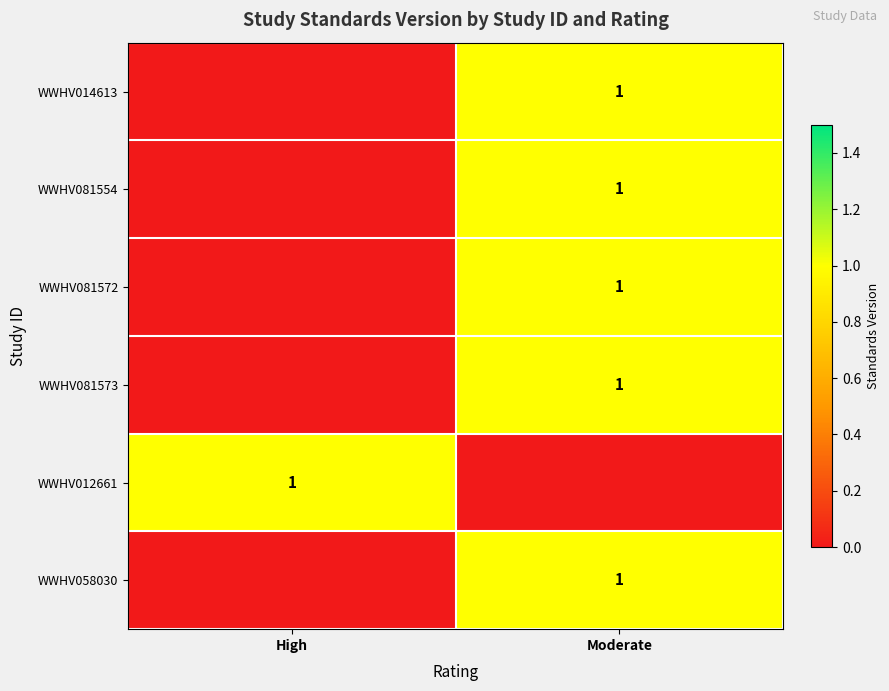

The value of WWHV014613 at Moderate is 1. True or false?

True